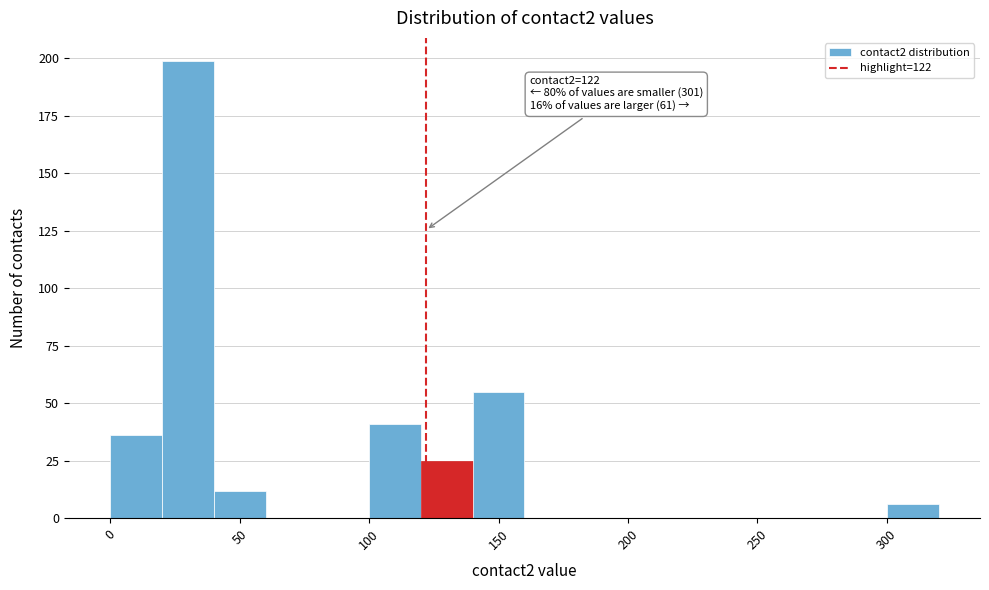

Which range on the x-axis has the tallest bar?

20 to 40